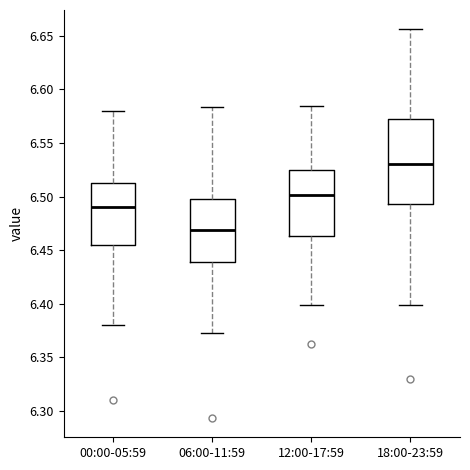

Which box has the lowest median line?

06:00-11:59